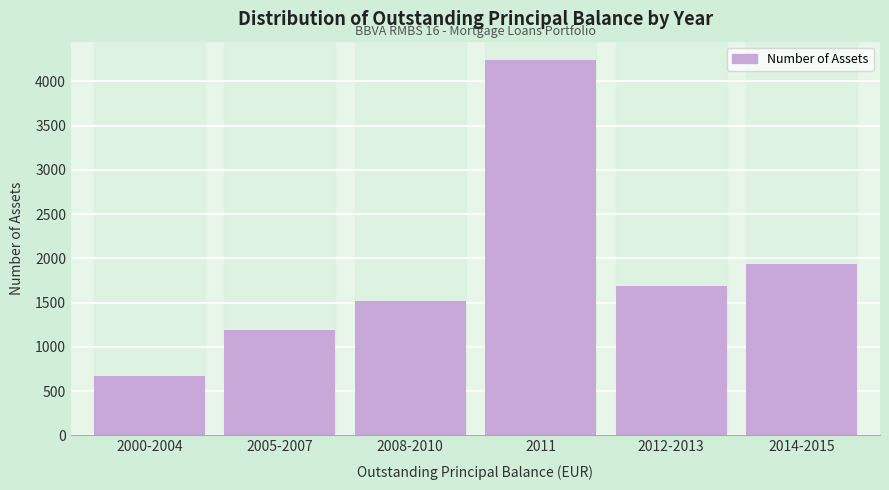

Reading left to right, transcribe all the data shown in this chart.

2000-2004=673	2005-2007=1187	2008-2010=1514	2011=4236	2012-2013=1685	2014-2015=1930